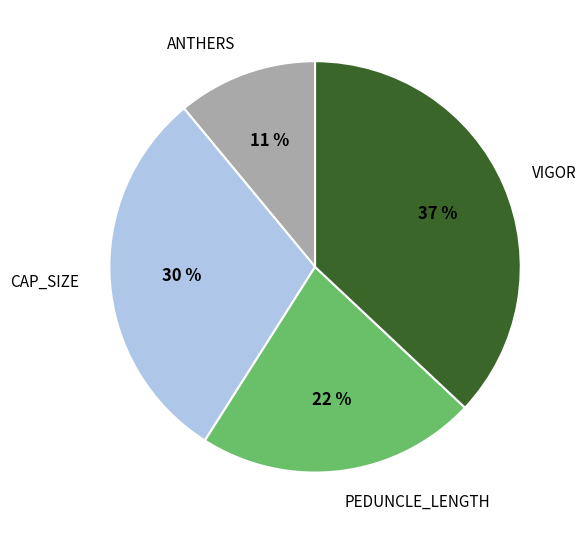

To the nearest percent, what is the combined percentage of VIGOR and ANTHERS?

48%